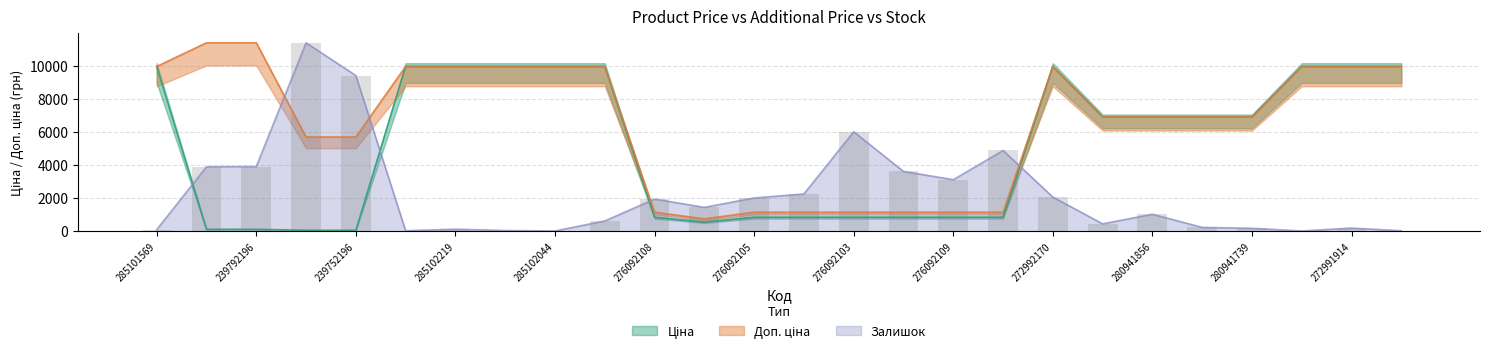

Reading left to right, extract all data points from this chart.

Ціна: 285101569=9975.0	239792197=114.1	239792196=114.1	239752197=57.0	239752196=57.0	285102221=9975.0	285102219=9975.0	285102218=9975.0	285102044=9975.0	285101913=9975.0	276092108=848.4	276092107=551.5	276092105=848.4	276092104=848.4	276092103=848.4	276092035=848.4	276092109=848.4	276092106=848.4	272992170=9975.0	280941901=6925.7	280941856=6925.7	280941824=6925.7	280941739=6925.7	272992120=9975.0	272991914=9975.0	272991568=9975.0
Доп. ціна: 285101569=9975.0	239792197=11410.0	239792196=11410.0	239752197=5705.0	239752196=5705.0	285102221=9975.0	285102219=9975.0	285102218=9975.0	285102044=9975.0	285101913=9975.0	276092108=1149.7	276092107=747.0	276092105=1149.7	276092104=1149.7	276092103=1149.7	276092035=1149.7	276092109=1149.7	276092106=1149.7	272992170=9975.0	280941901=6925.7	280941856=6925.7	280941824=6925.7	280941739=6925.7	272992120=9975.0	272991914=9975.0	272991568=9975.0
Залишок: 285101569=94.5	239792197=3902.4	239792196=3915.9	239752197=11410.0	239752196=9425.1	285102221=27.0	285102219=121.5	285102218=40.5	285102044=13.5	285101913=621.1	276092108=1944.4	276092107=1444.8	276092105=2011.9	276092104=2255.0	276092103=6022.3	276092035=3618.8	276092109=3119.2	276092106=4888.1	272992170=2066.0	280941901=445.6	280941856=1026.2	280941824=229.6	280941739=175.5	272992120=13.5	272991914=189.0	272991568=27.0